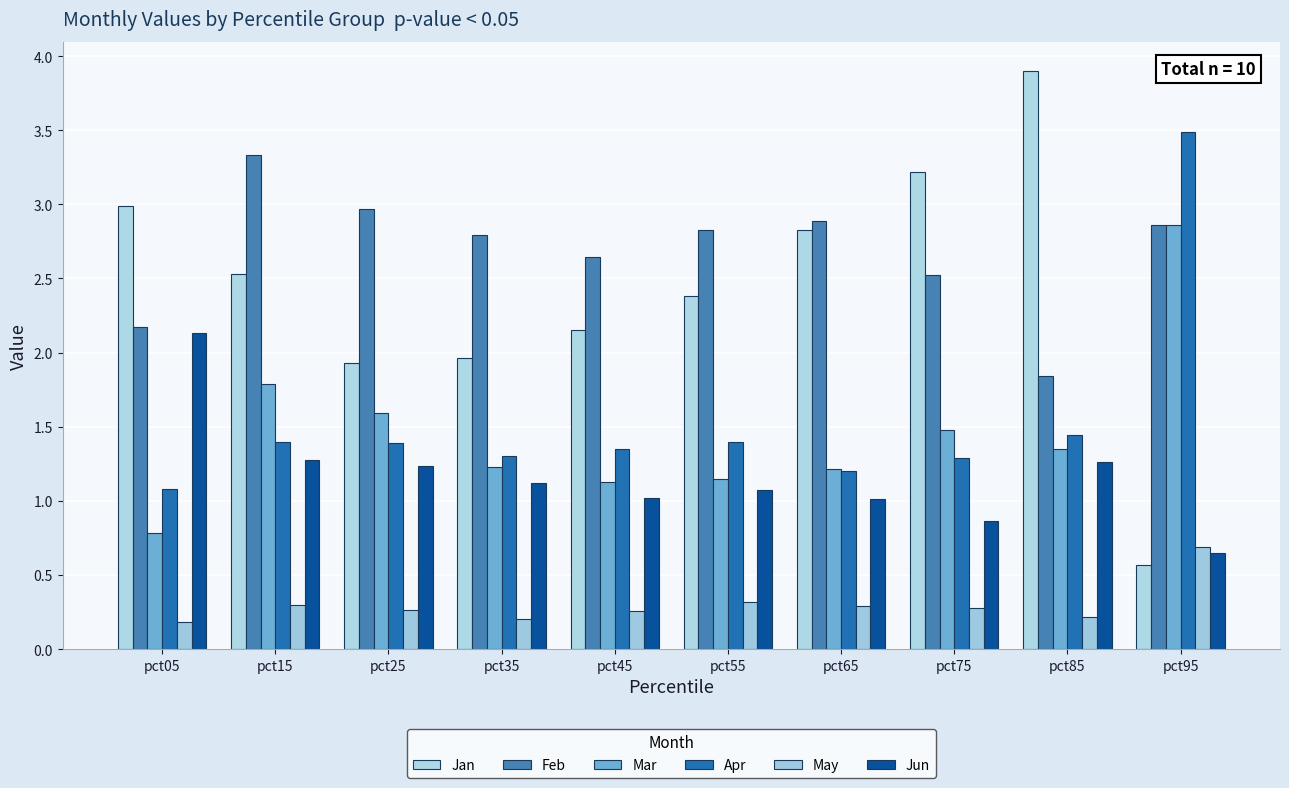

Which series has the largest range (max minus min)?

Jan